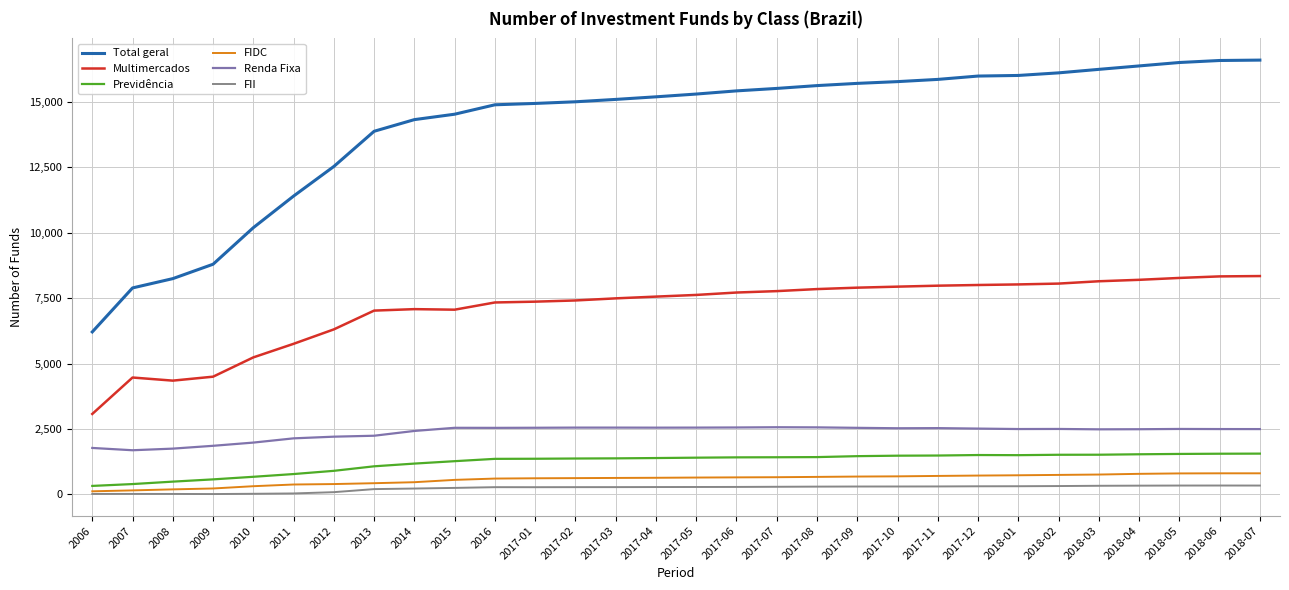

How many values in the FII series are below 280?

15